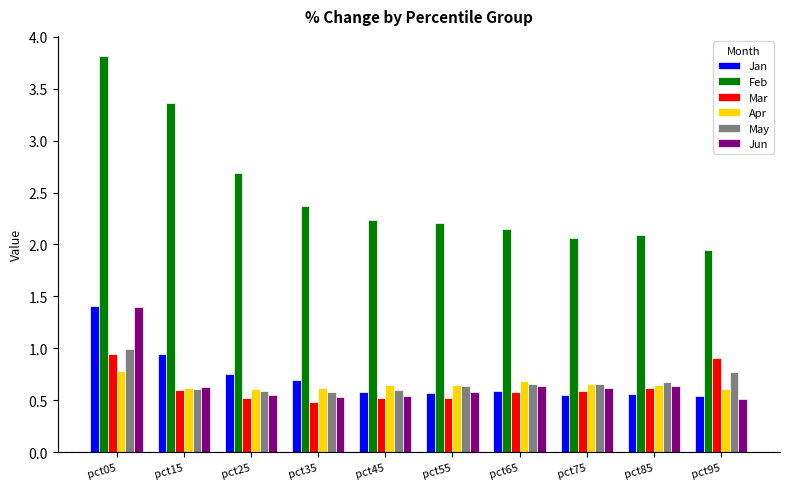

The Jun series shows 0.2 at pct95. True or false?

False